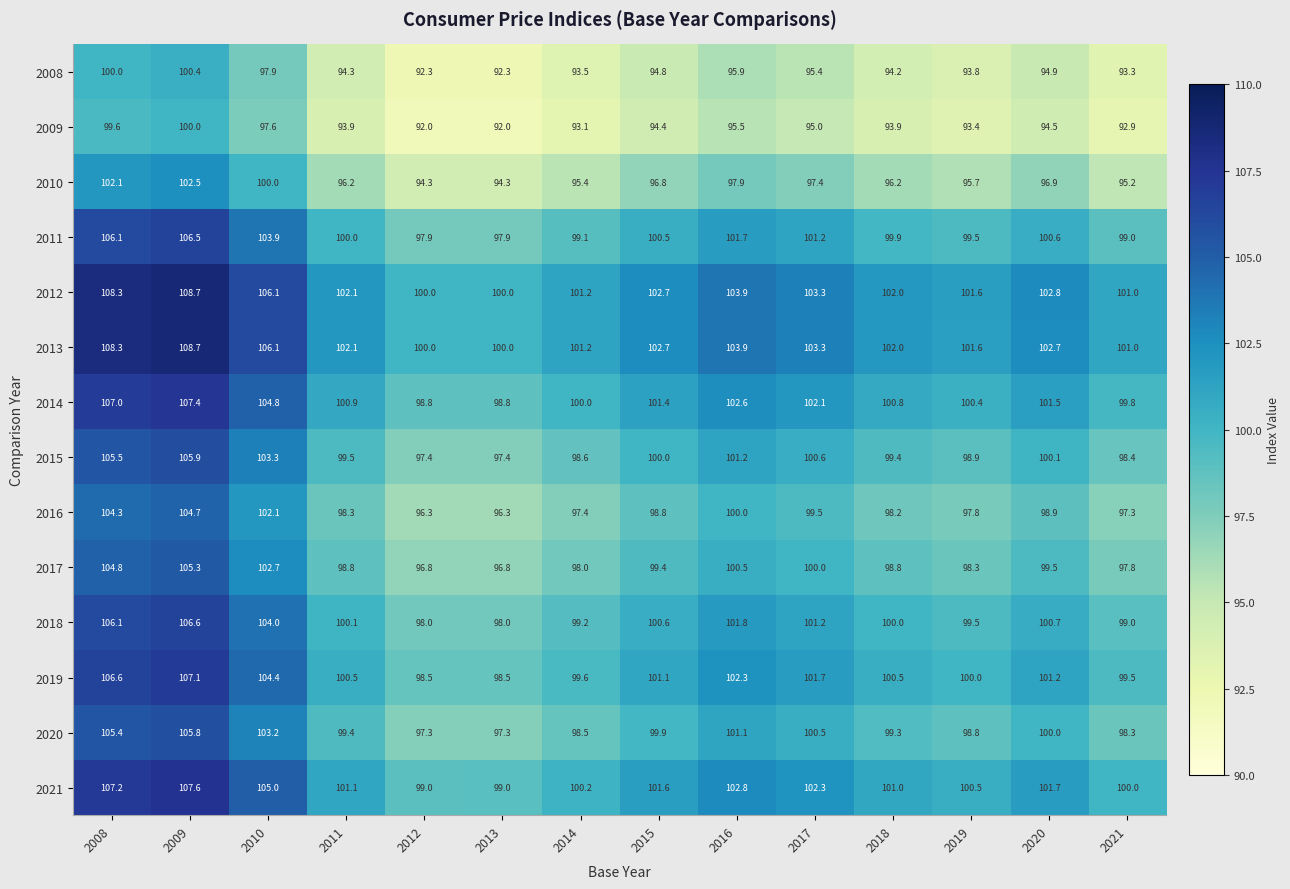

Rank the series at 2020 from highest to lowest value.

2012, 2013, 2021, 2014, 2019, 2018, 2011, 2015, 2020, 2017, 2016, 2010, 2008, 2009